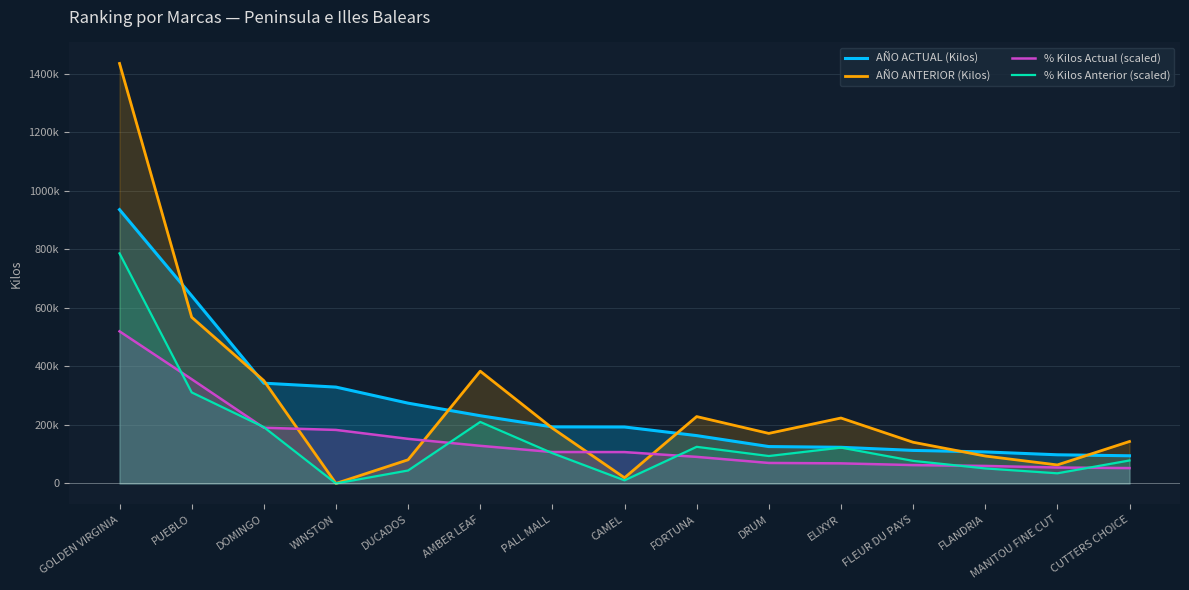

What is the average value of the AÑO ANTERIOR (Kilos) series?

272775.7